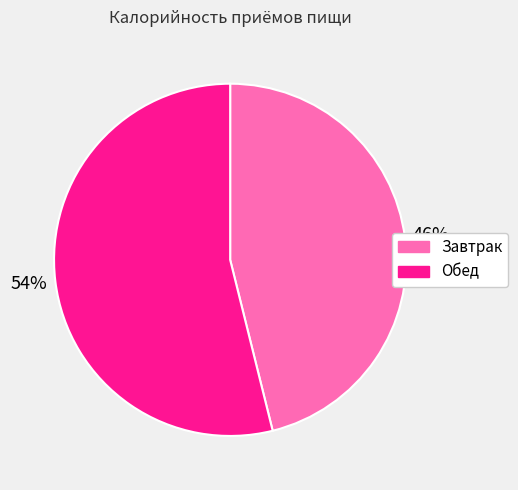

Is the sum of Завтрак and Обед greater than half?

Yes